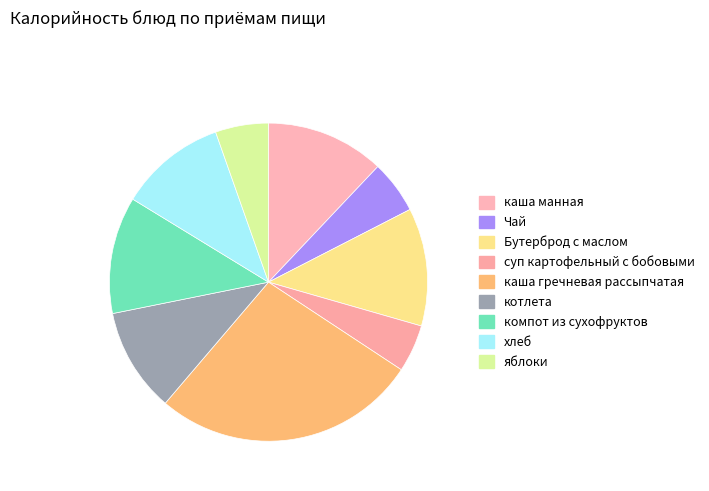

How many segments does this pie chart have?

9